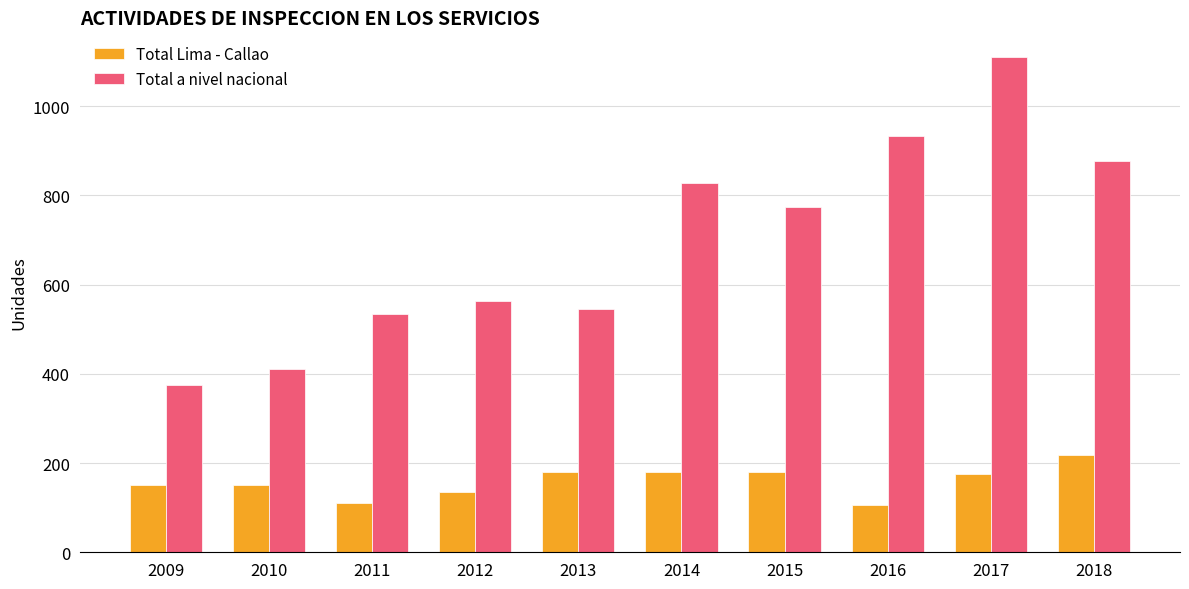

Which series has the largest total across all categories?

Total a nivel nacional